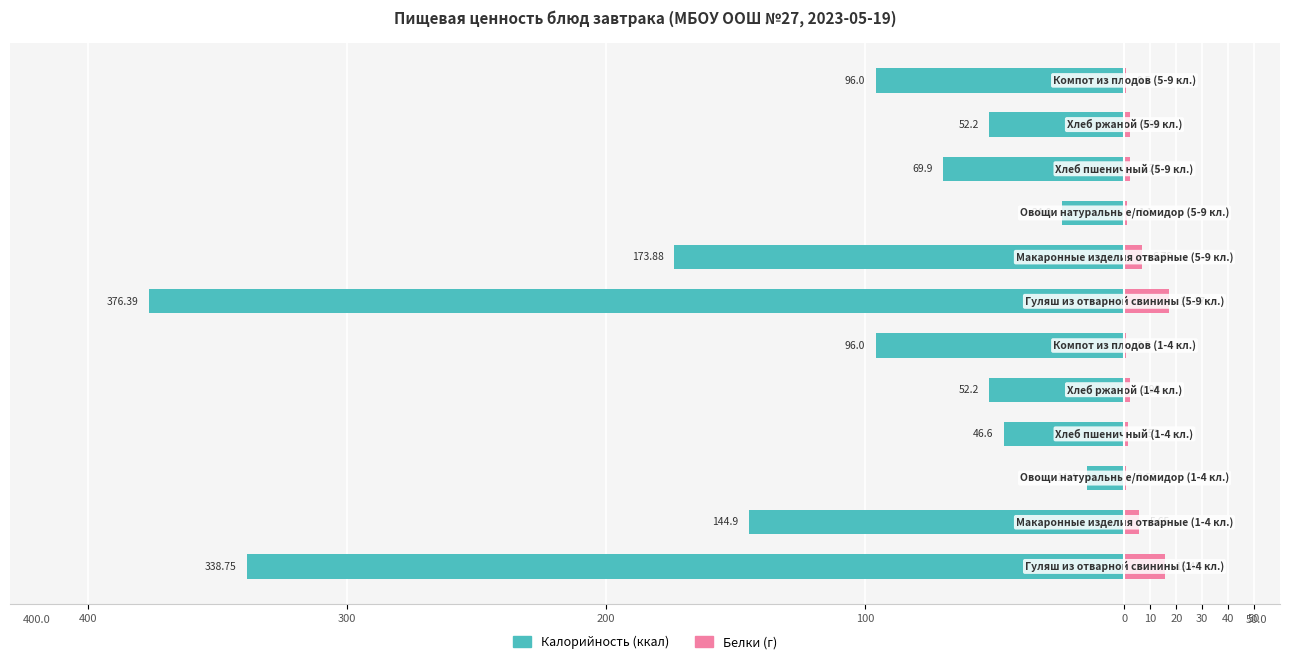

What is the minimum value for Белки?

0.5